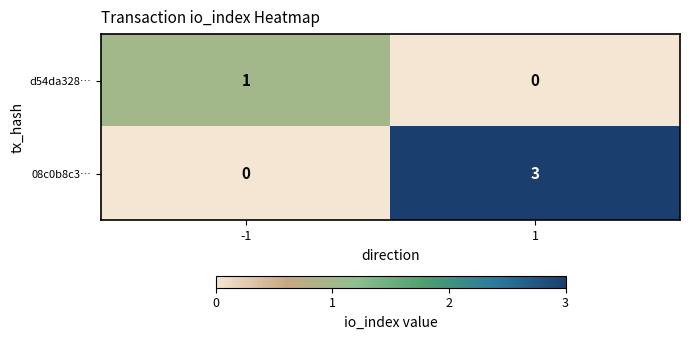

How many positive values does the d54da328… series have?

1